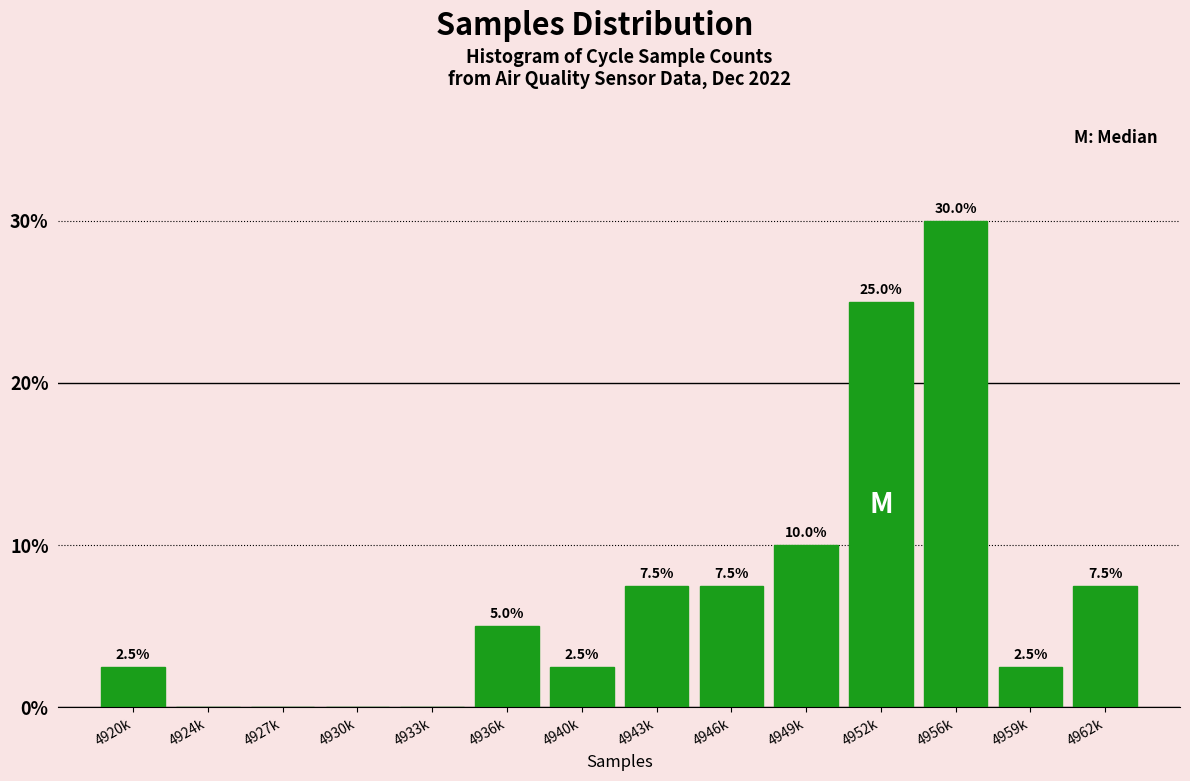

Reading left to right, list all the values displayed in this chart.

4920k=2.5	4924k=0.0	4927k=0.0	4930k=0.0	4933k=0.0	4936k=5.0	4940k=2.5	4943k=7.5	4946k=7.5	4949k=10.0	4952k=25.0	4956k=30.0	4959k=2.5	4962k=7.5